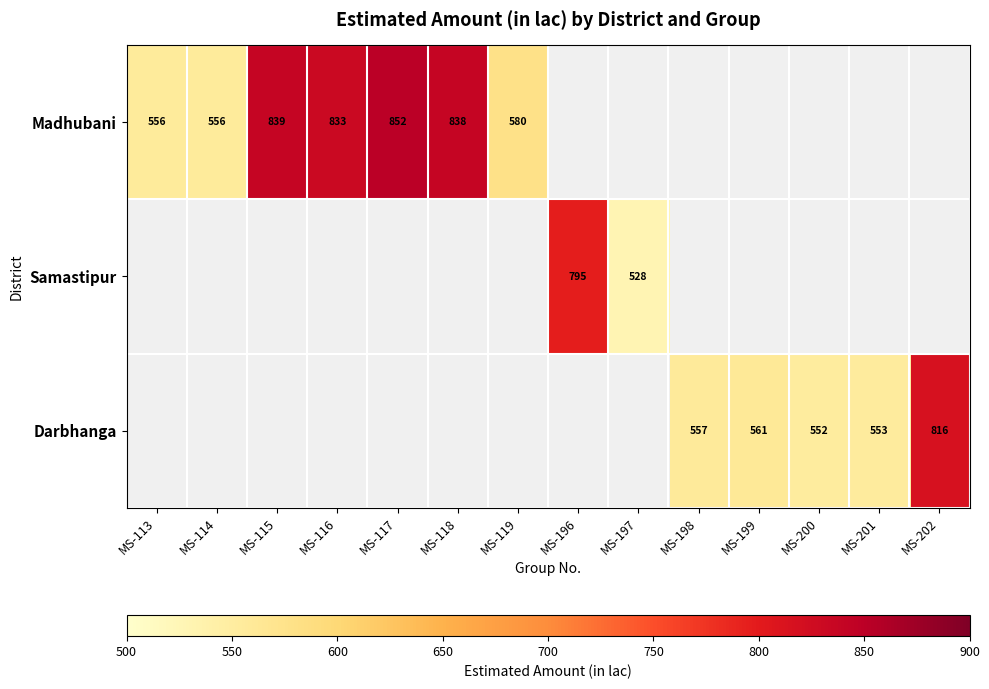

Which has a higher value, MS-113 or MS-119?

MS-119